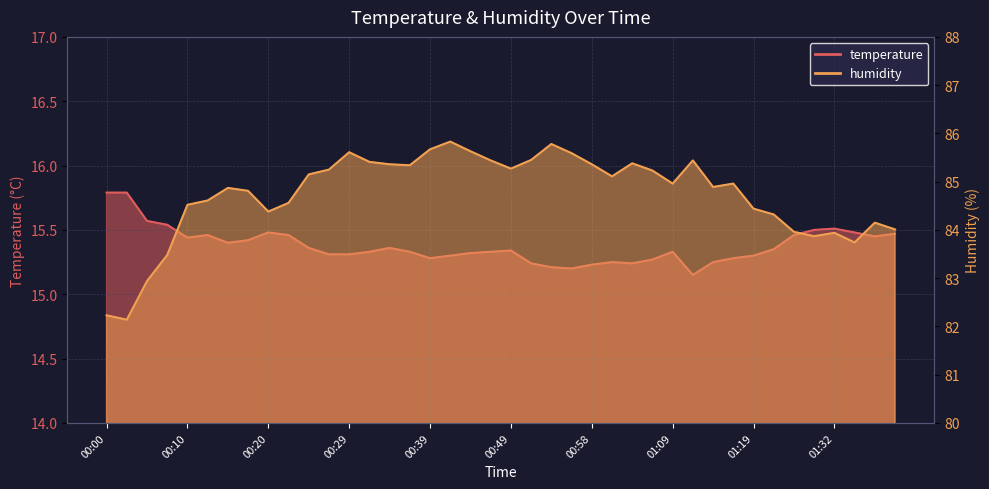

Rank the series by their maximum value, from highest to lowest.

humidity, temperature